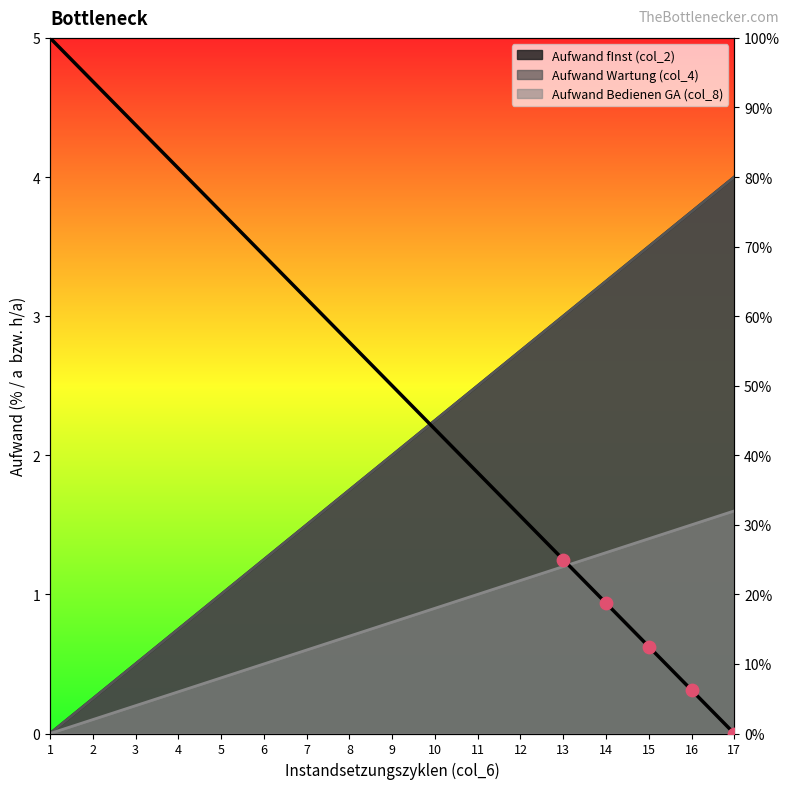

What are all the series names shown in the legend?

Aufwand fInst (col_2), Aufwand Wartung (col_4), Aufwand Bedienen GA (col_8)